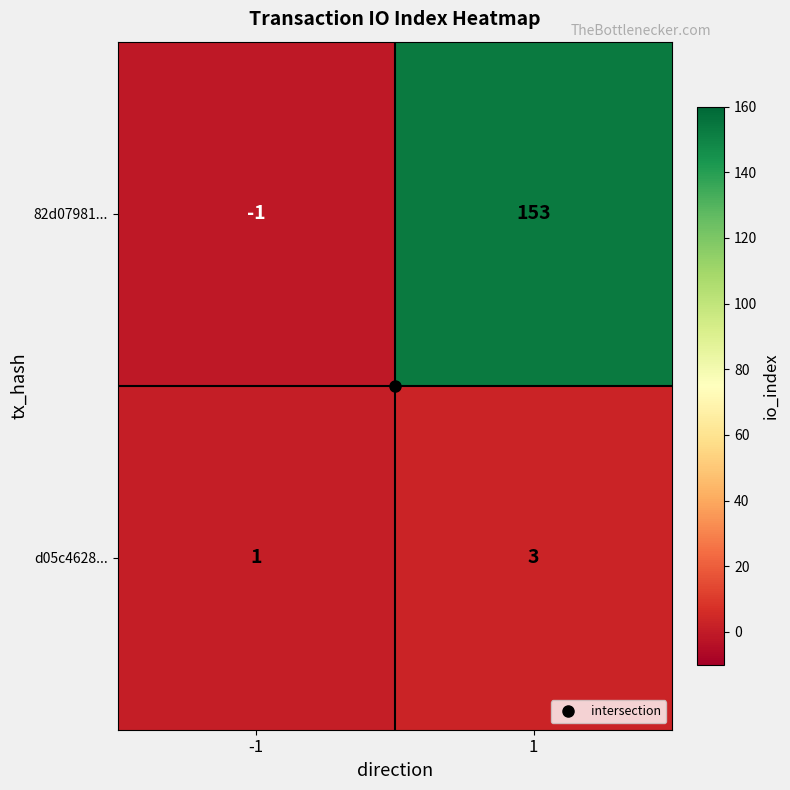

List the series in order of their overall mean, highest first.

82d07981..., d05c4628...